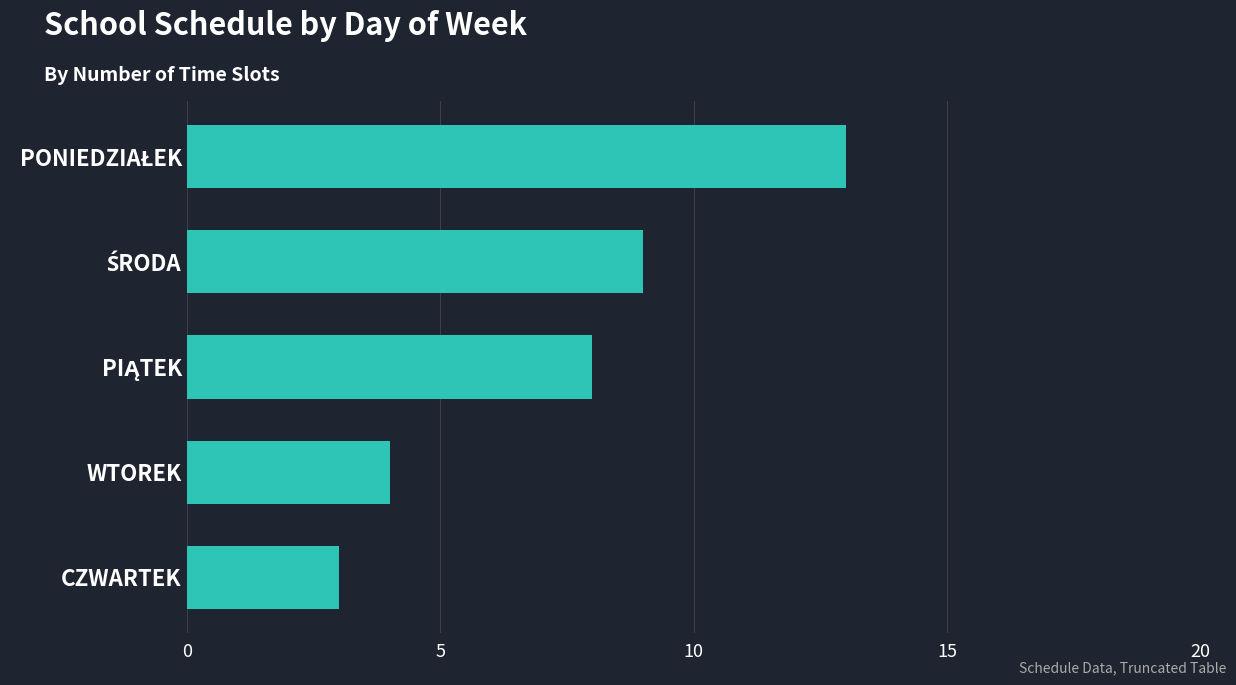

The value at WTOREK is 2. True or false?

False